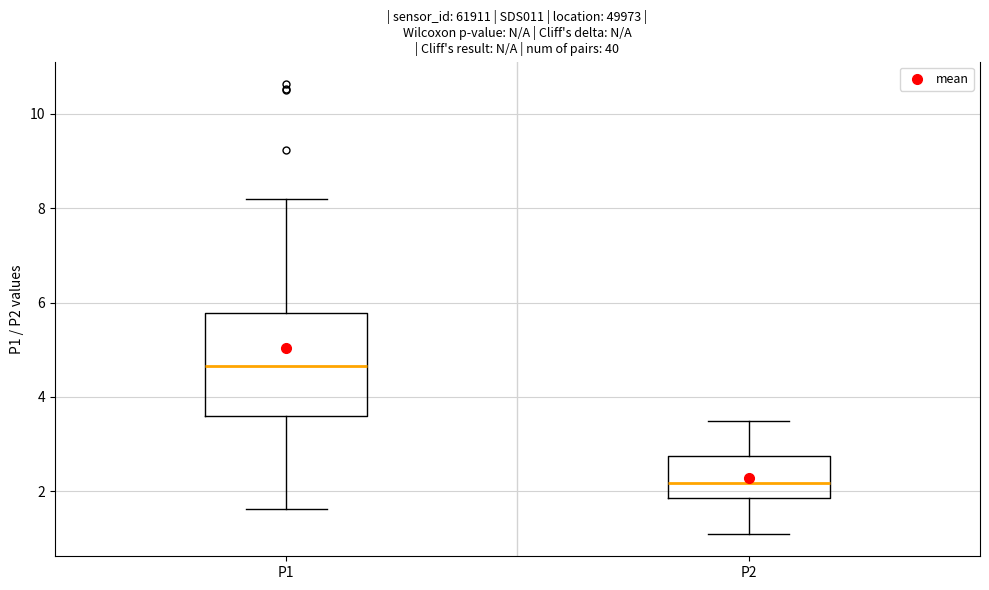

Comparing the boxes themselves (not the whiskers), which one is the tallest?

P1